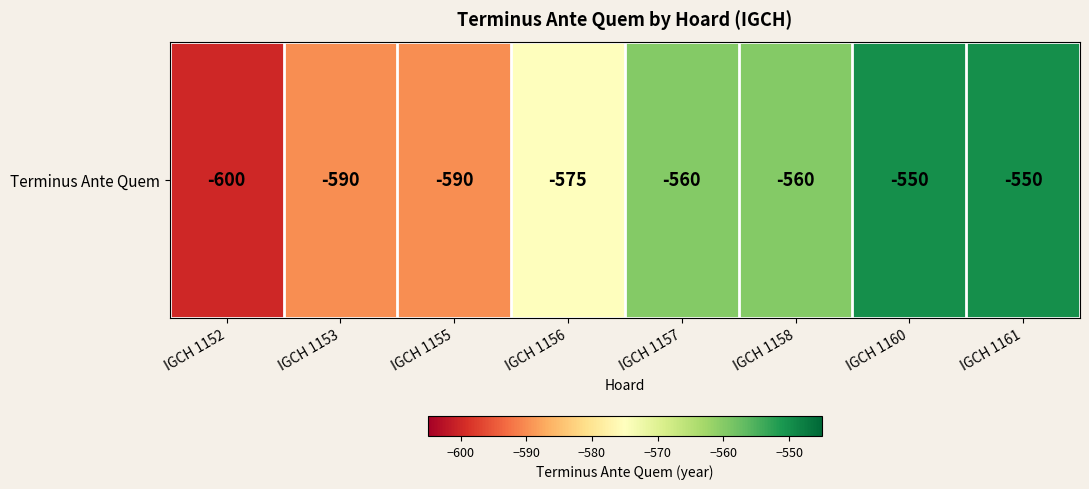

What is the difference between the second highest and second lowest values?

40